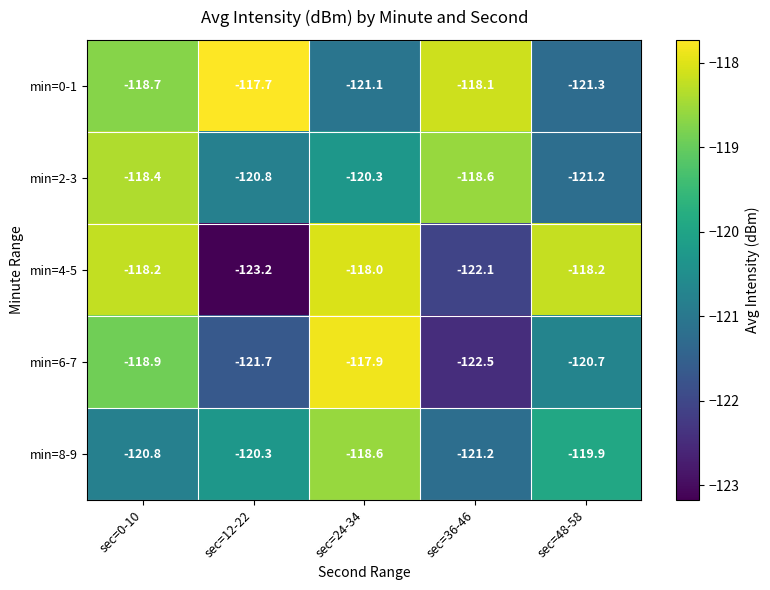

Is the value of min=6-7 at sec=24-34 greater than the value of min=8-9 at sec=24-34?

Yes